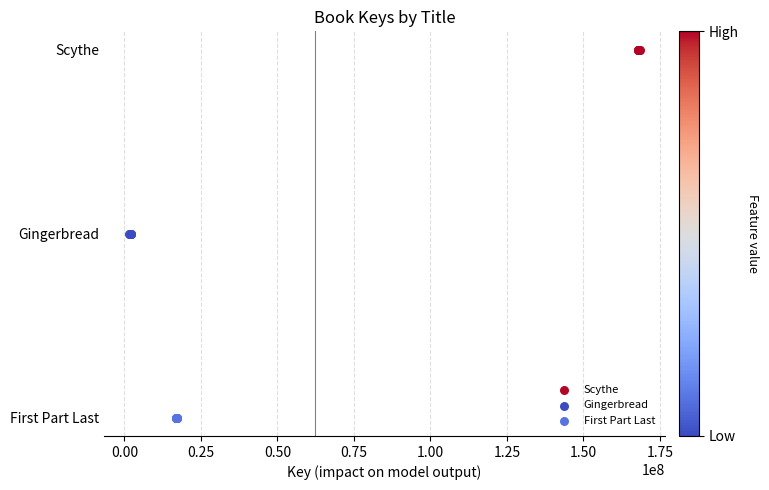

Which series has the widest spread of Y values?

Scythe